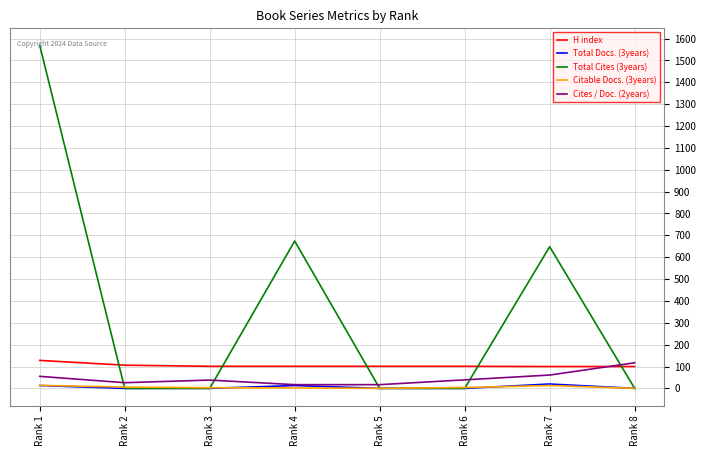

At which label does H index first exceed 101?

Rank 1